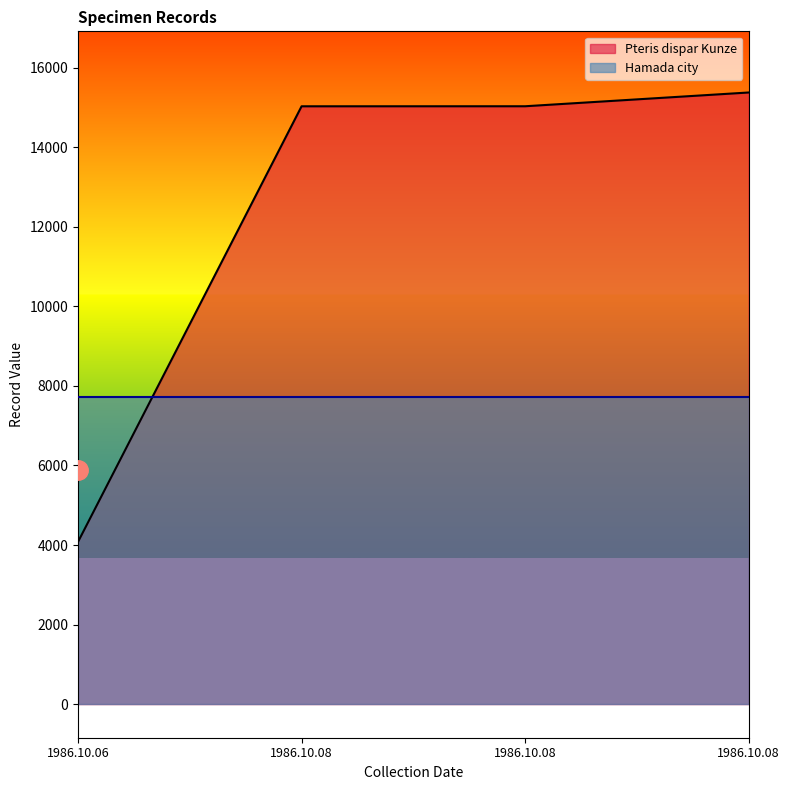

What is the change in value from 1986.10.08 to 1986.10.08?

+347